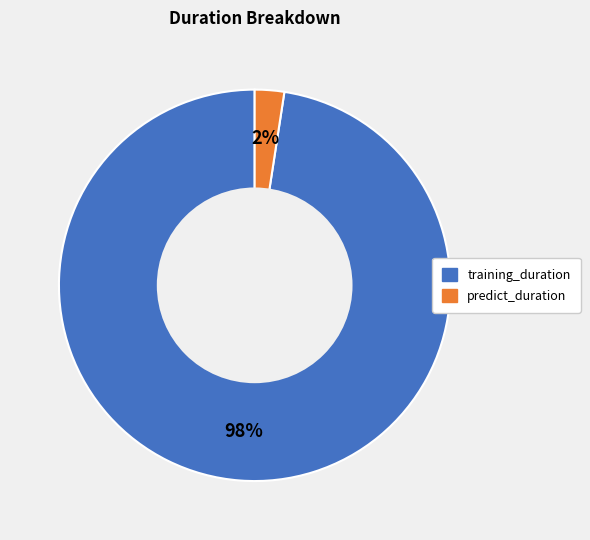

To the nearest percent, what is the average slice percentage?

50%